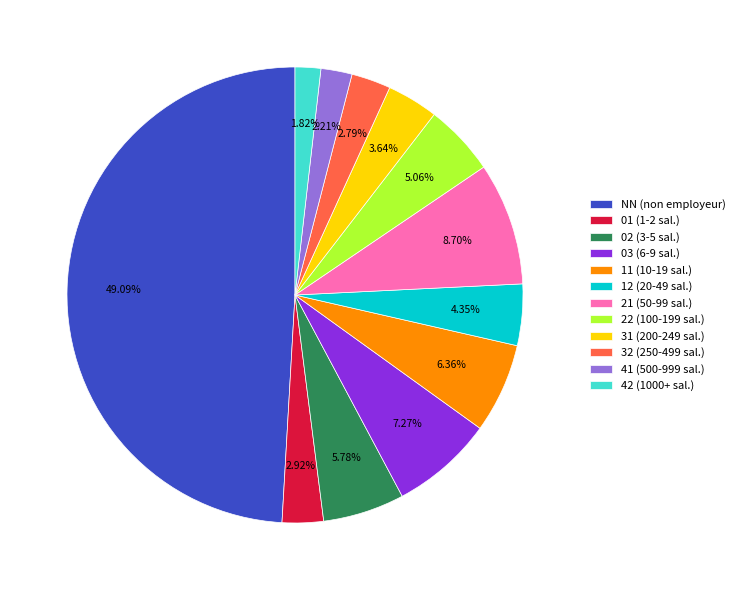

What is the ratio of the value at 41 to the value at 32?

0.8